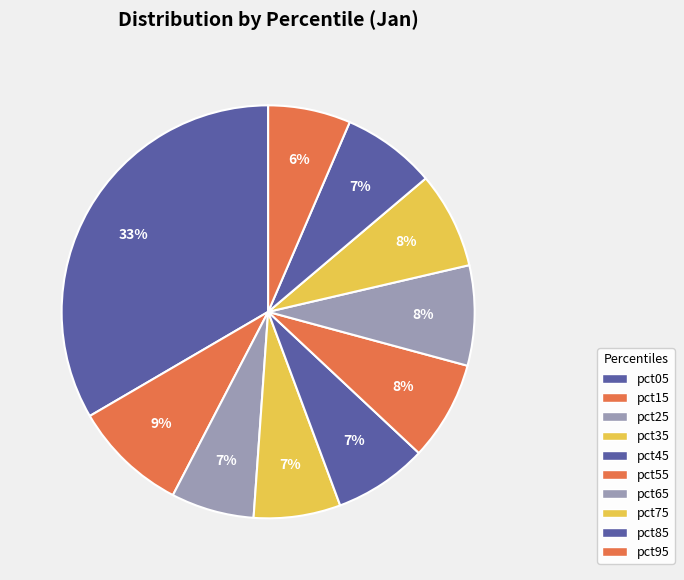

Rank the categories by value from highest to lowest.

pct05, pct15, pct65, pct55, pct75, pct85, pct45, pct35, pct25, pct95